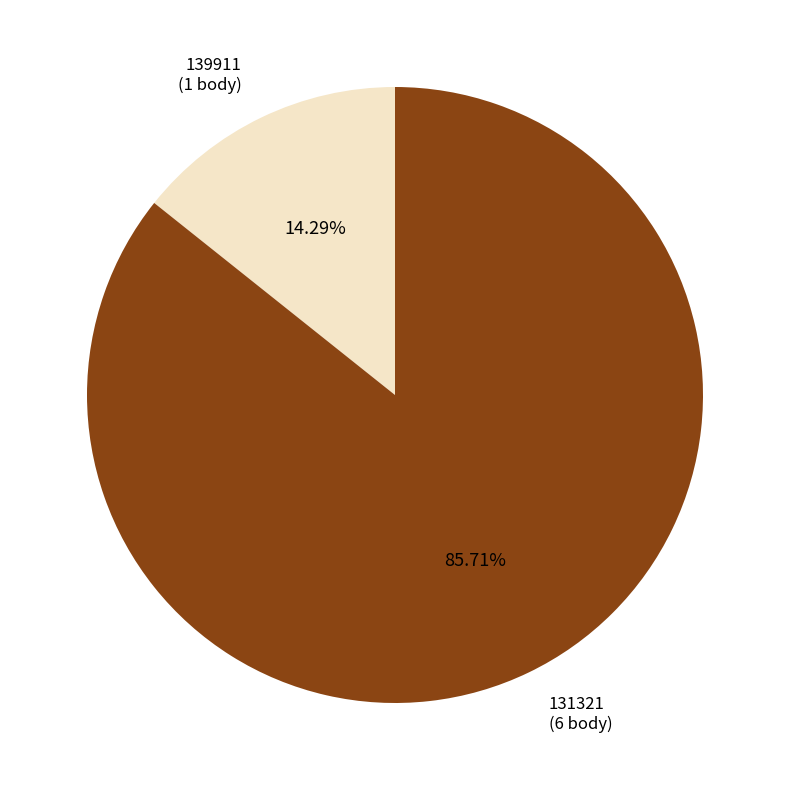

Is there any slice that represents more than half of the pie?

Yes